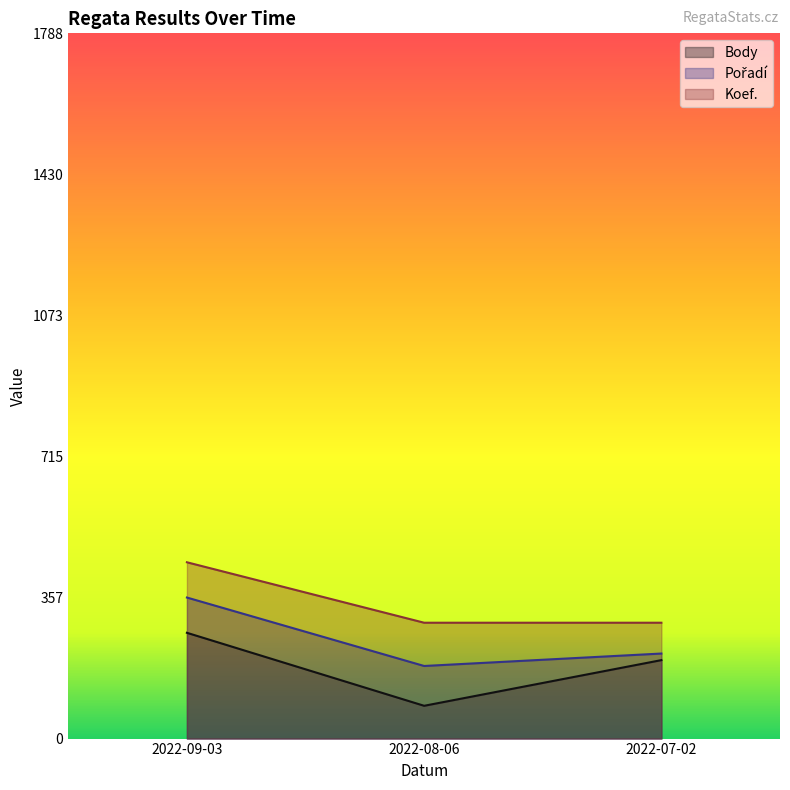

Which series has the widest spread of values?

Body